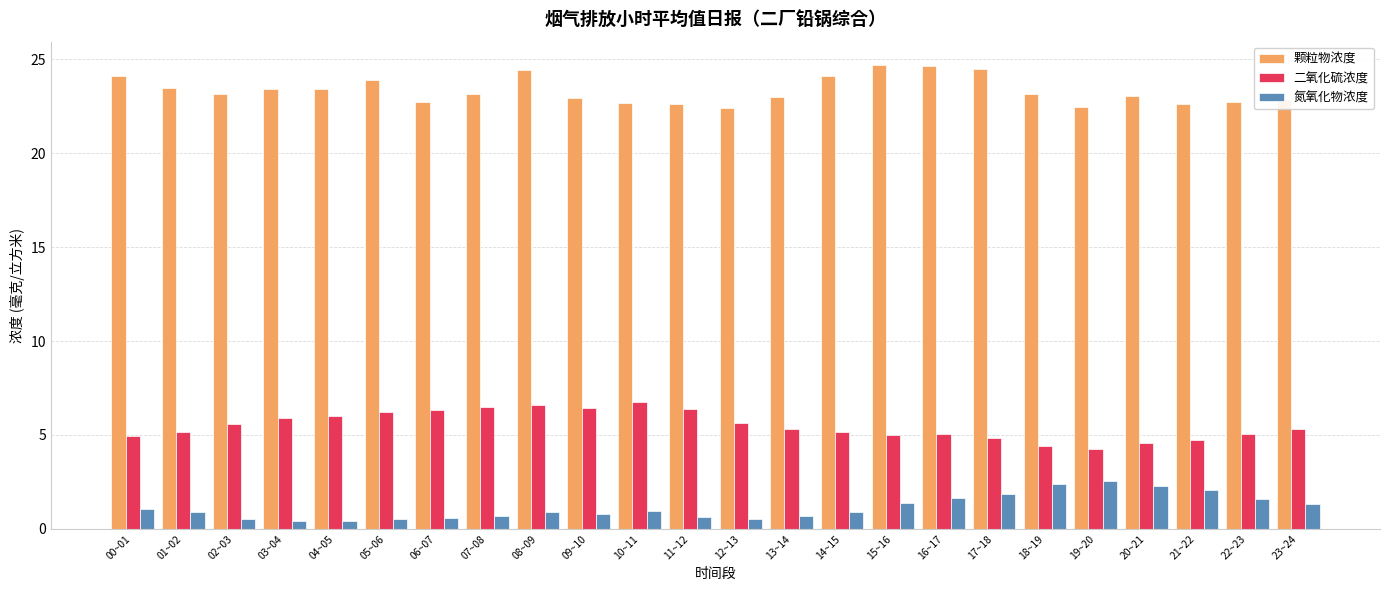

Is it true that 二氧化硫浓度 equals 2.3 at 00~01?

False